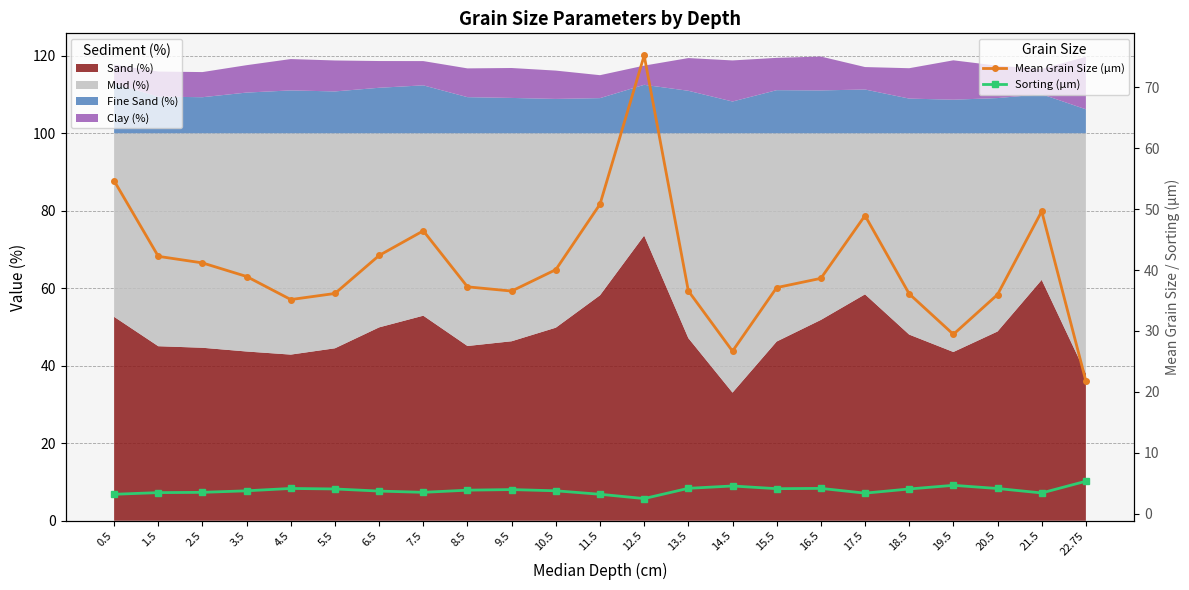

Which label corresponds to the smallest value in the chart?

12.5